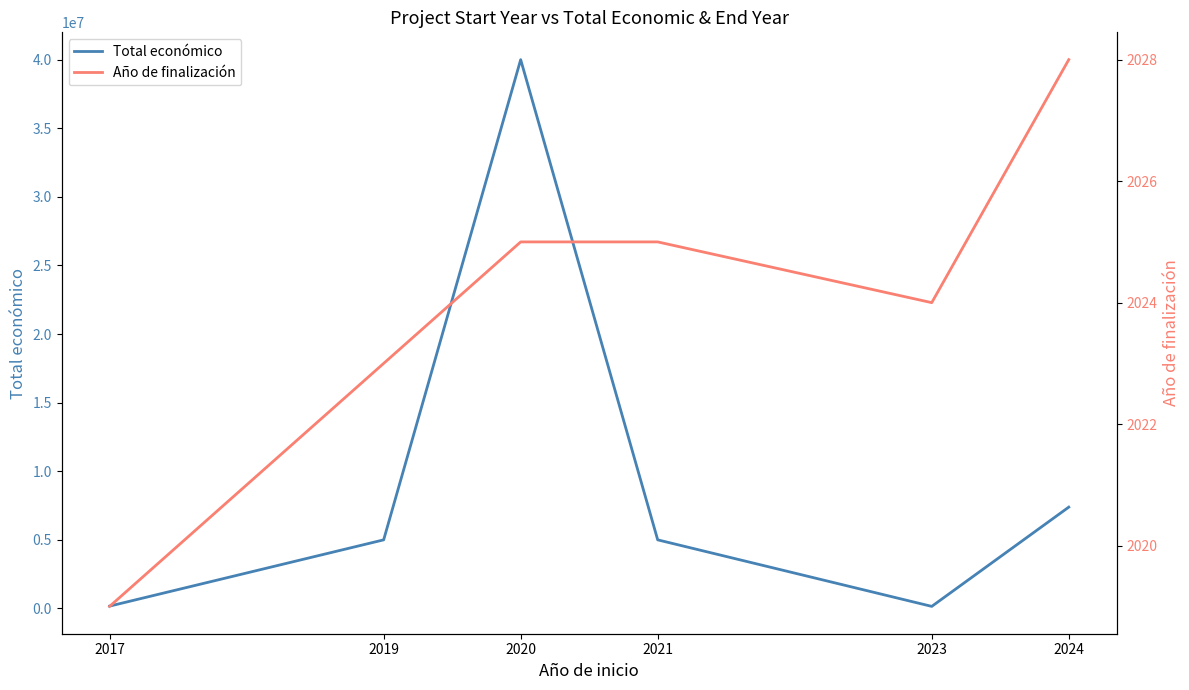

True or false: Año de finalización and Total económico cross at least once.

False